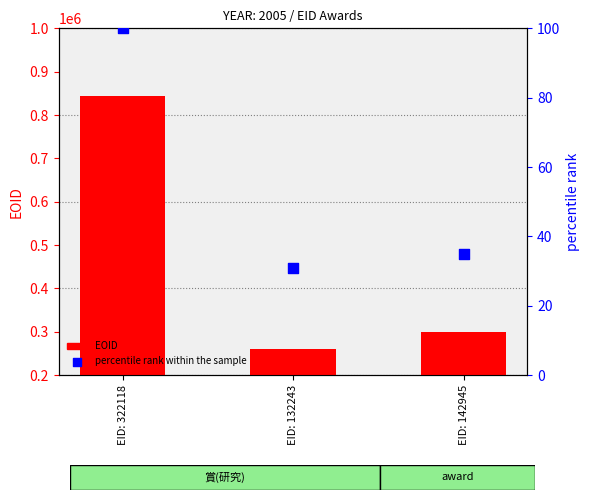

What are all the series names shown in the legend?

EOID, percentile rank within the sample